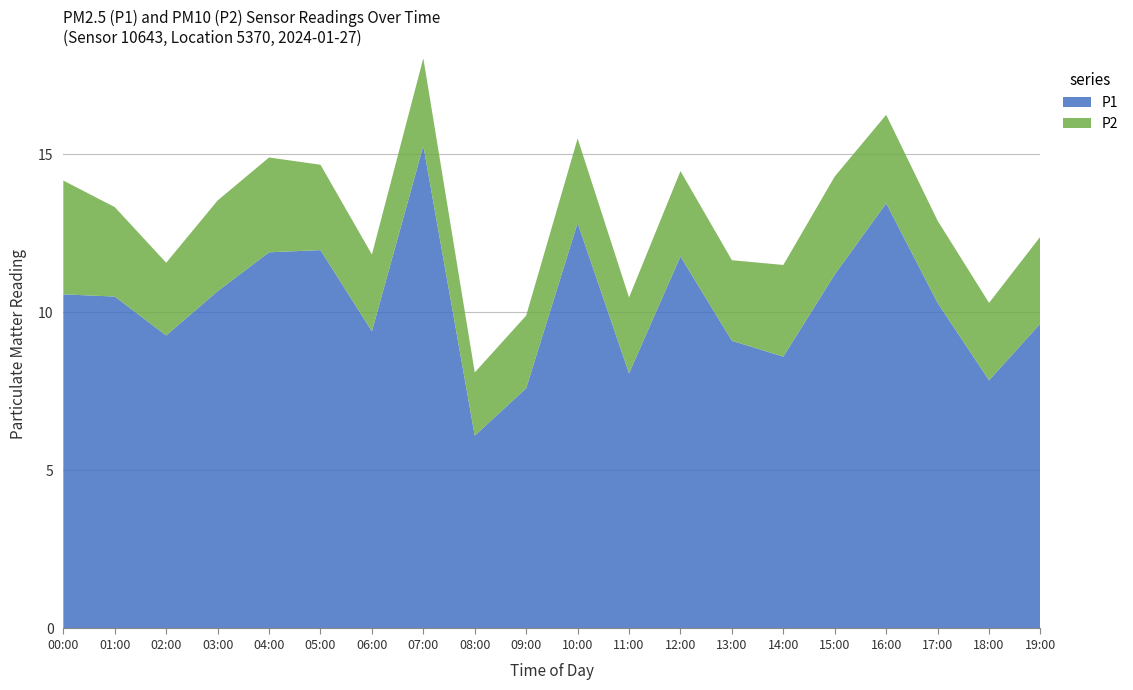

Reading right to left, what are all the values shown in this chart?

P1: 19:00=9.7	18:00=7.8	17:00=10.3	16:00=13.4	15:00=11.2	14:00=8.6	13:00=9.1	12:00=11.8	11:00=8.1	10:00=12.8	09:00=7.6	08:00=6.1	07:00=15.3	06:00=9.4	05:00=12.0	04:00=11.9	03:00=10.7	02:00=9.3	01:00=10.5	00:00=10.6
P2: 19:00=2.8	18:00=2.5	17:00=2.6	16:00=2.8	15:00=3.1	14:00=2.9	13:00=2.5	12:00=2.7	11:00=2.4	10:00=2.7	09:00=2.3	08:00=2.0	07:00=2.8	06:00=2.4	05:00=2.7	04:00=3.0	03:00=2.9	02:00=2.3	01:00=2.8	00:00=3.6